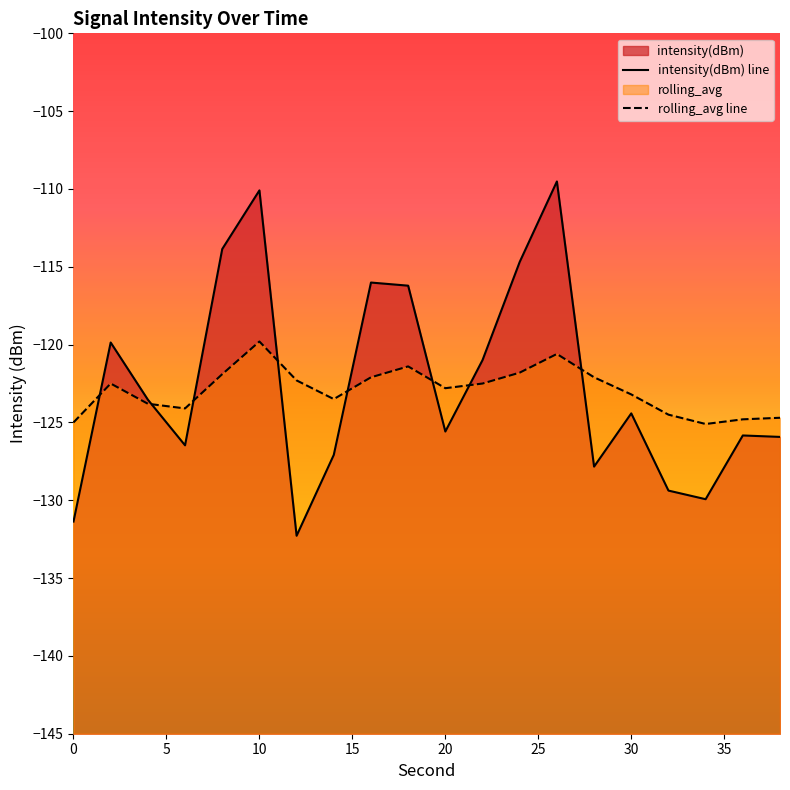

How many interior local peaks does the intensity(dBm) series have?

6